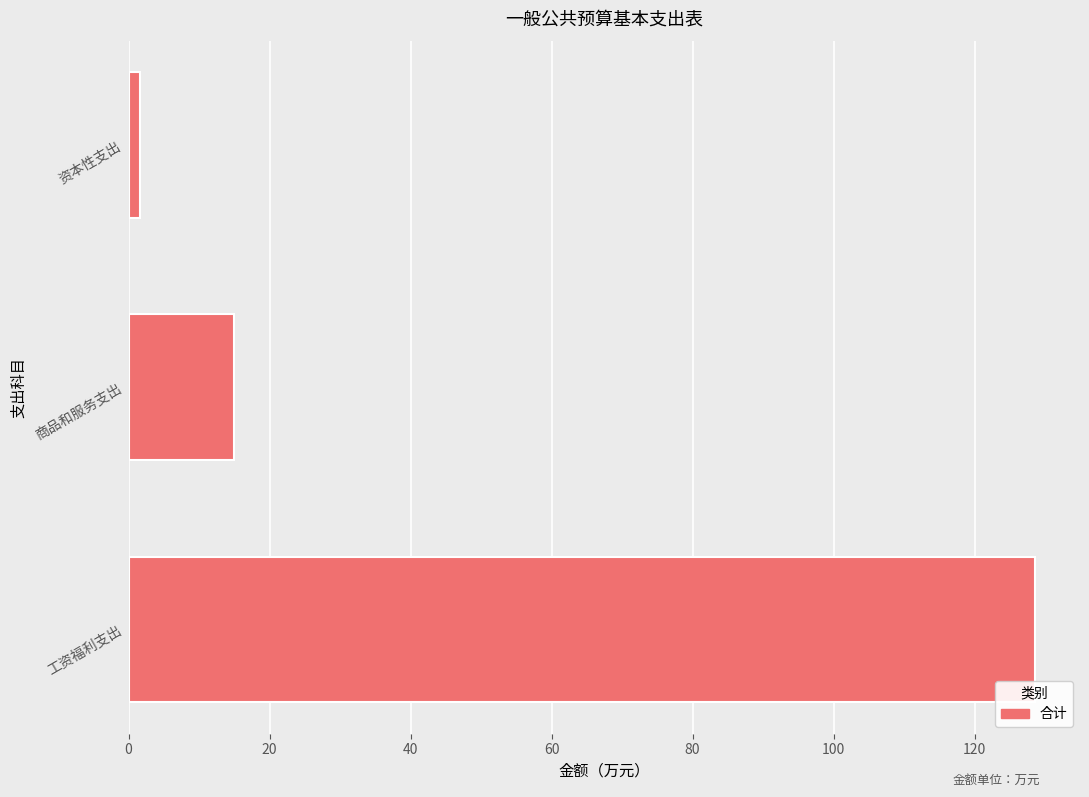

How many bars are there in total?

3